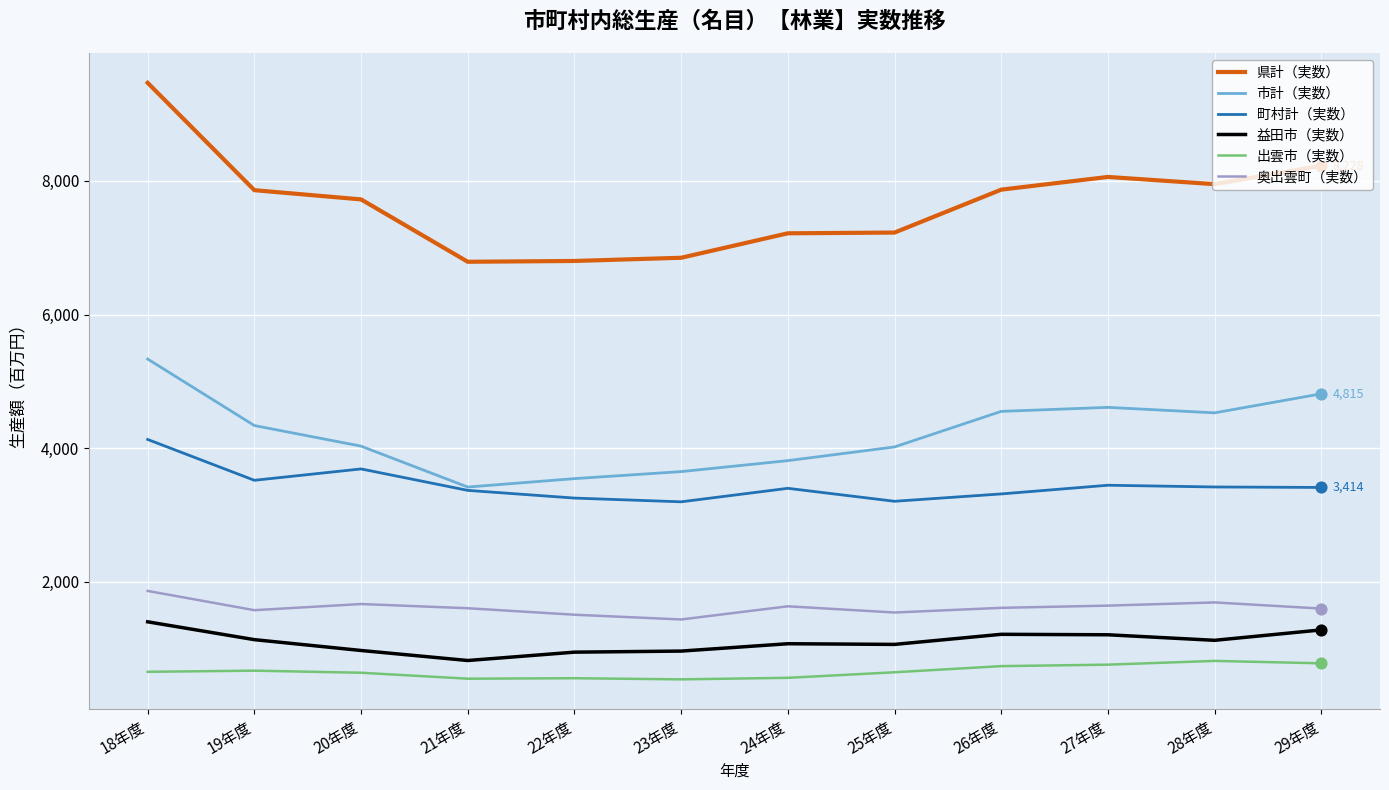

At how many categories does at least one series exceed 4878?

12